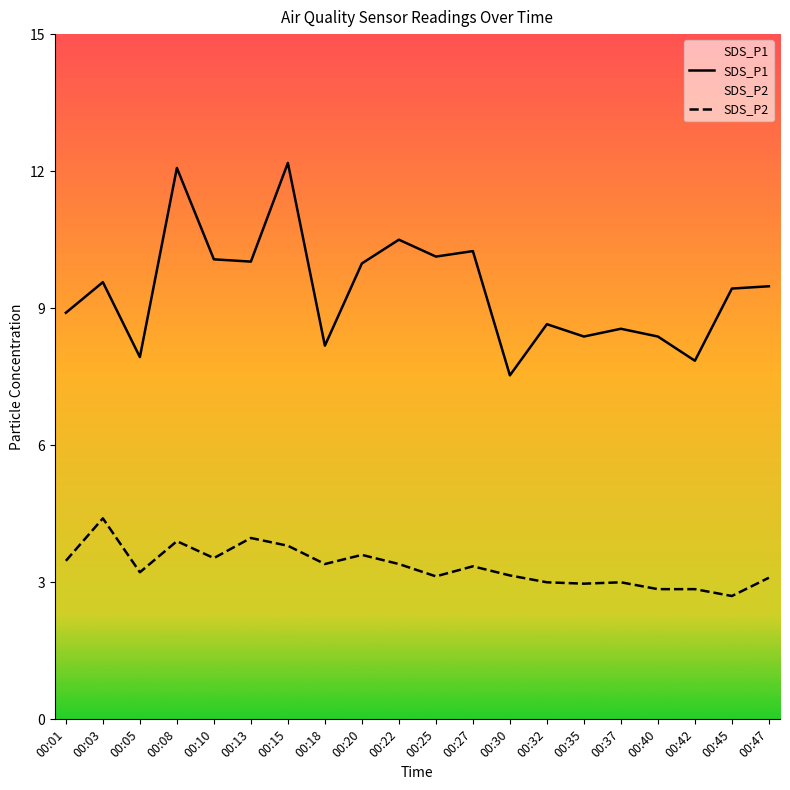

Is it true that SDS_P1 equals 3.4 at 00:35?

False